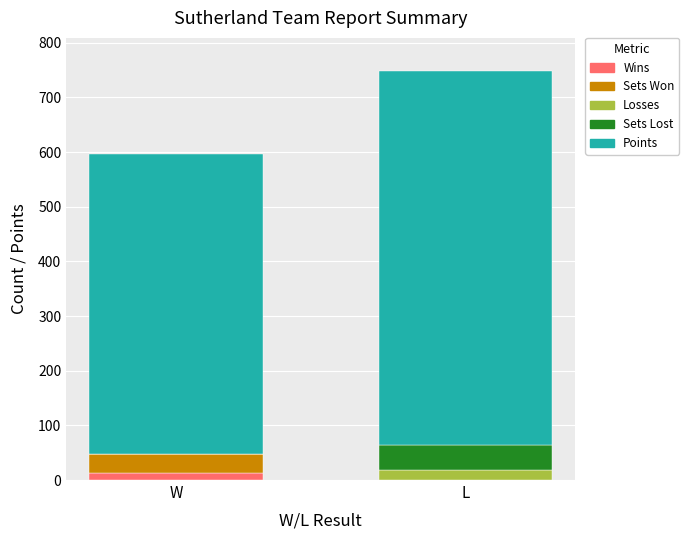

What is the total value across all series at W?

596